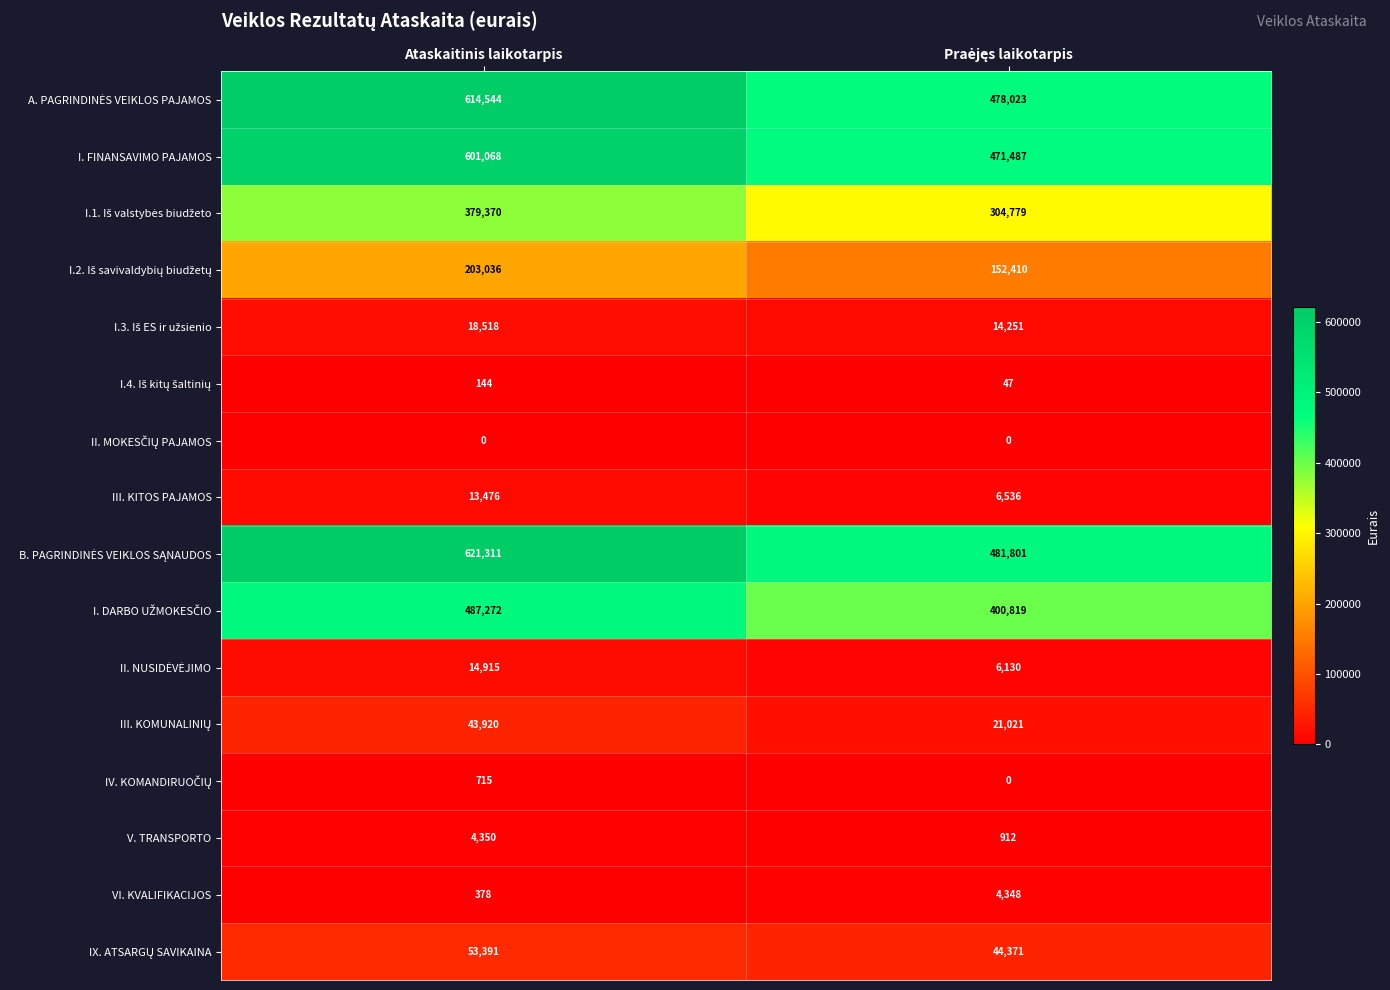

What is the average value of the I. FINANSAVIMO PAJAMOS series?

536278